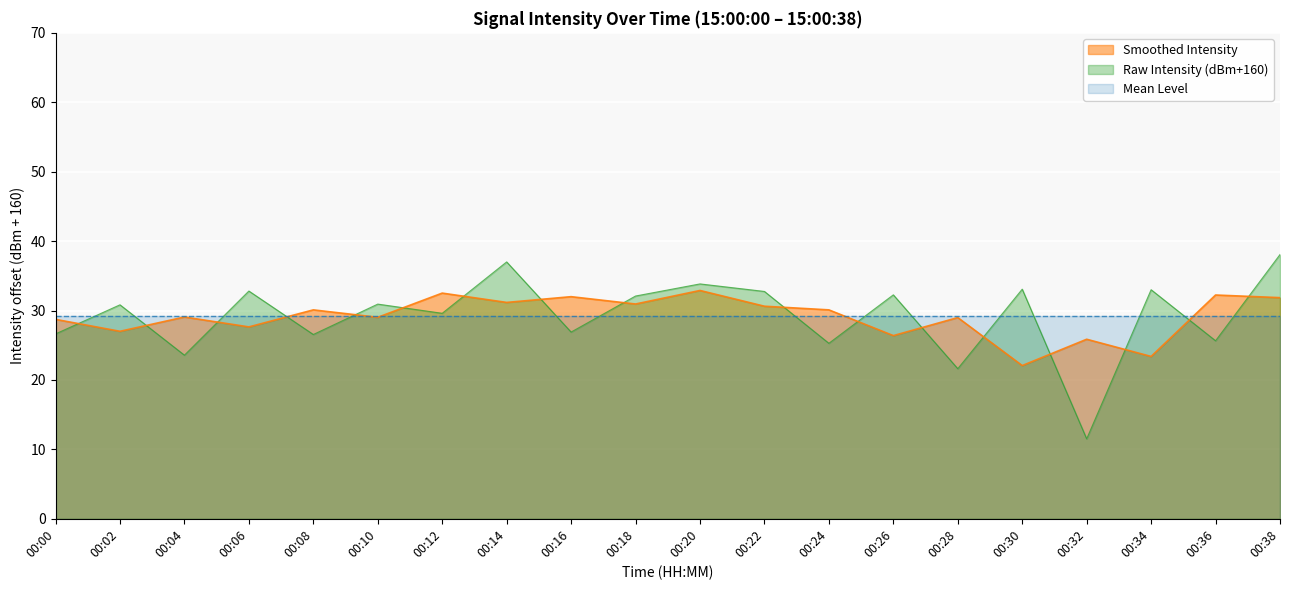

What is the difference between the highest and lowest values at 00:36?

6.6